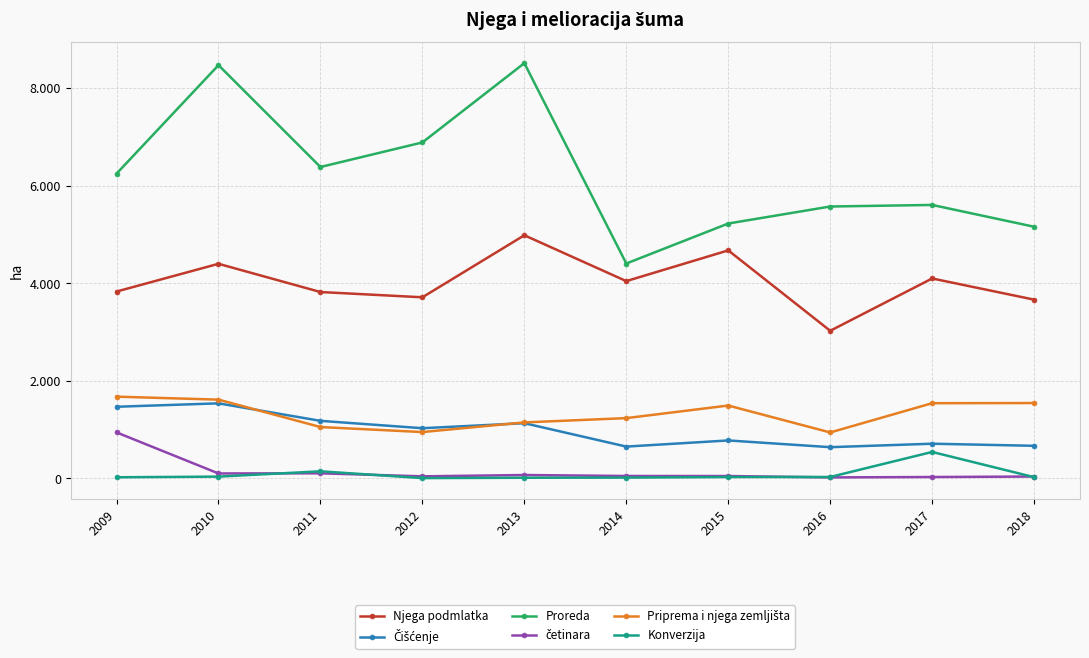

Count the number of data series in this chart.

6